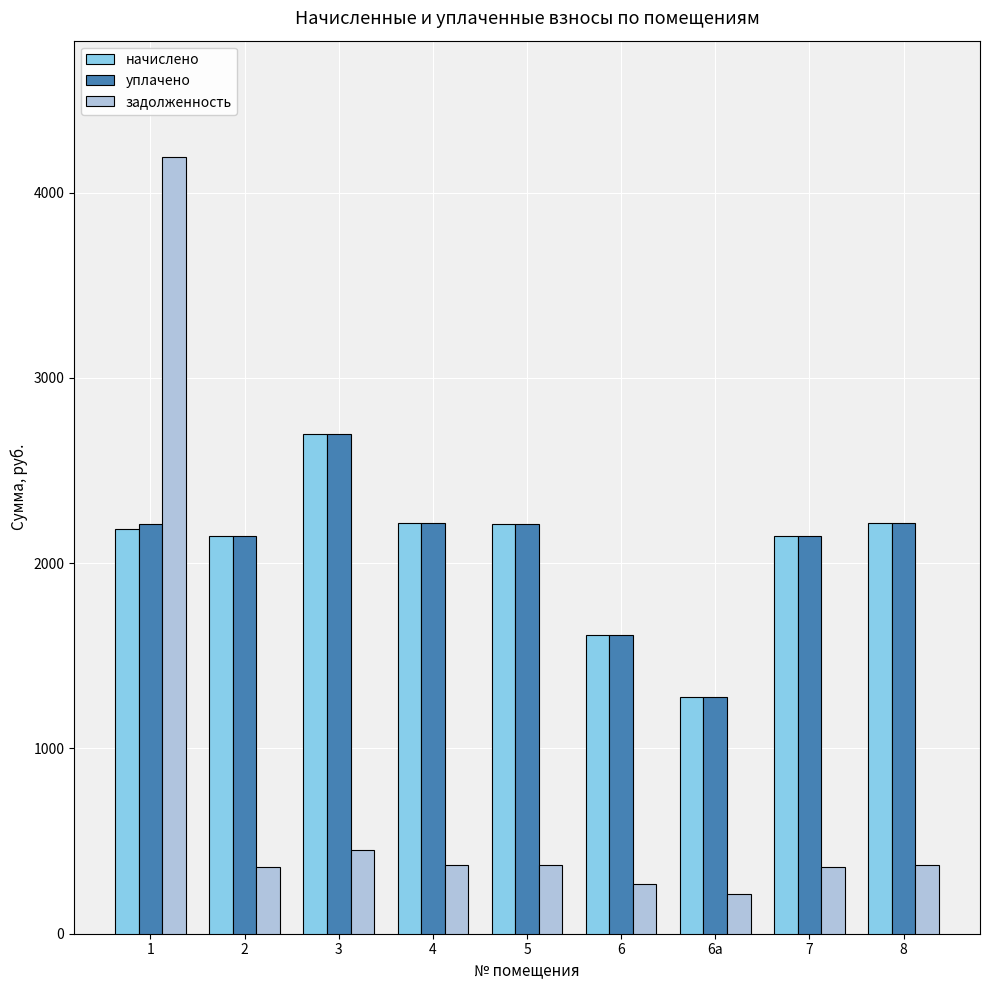

How many groups of bars are there?

9